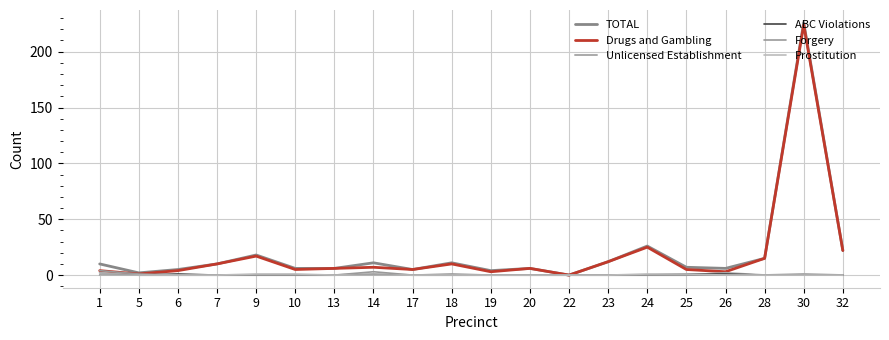

Is the value of Unlicensed Establishment at 20 greater than the value of ABC Violations at 28?

No